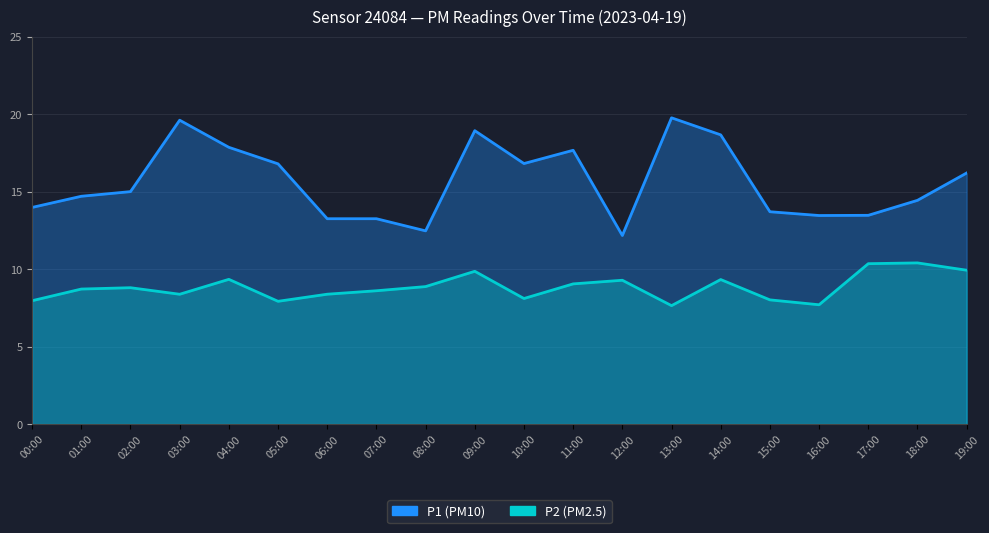

True or false: P1 and P2 cross at least once.

False